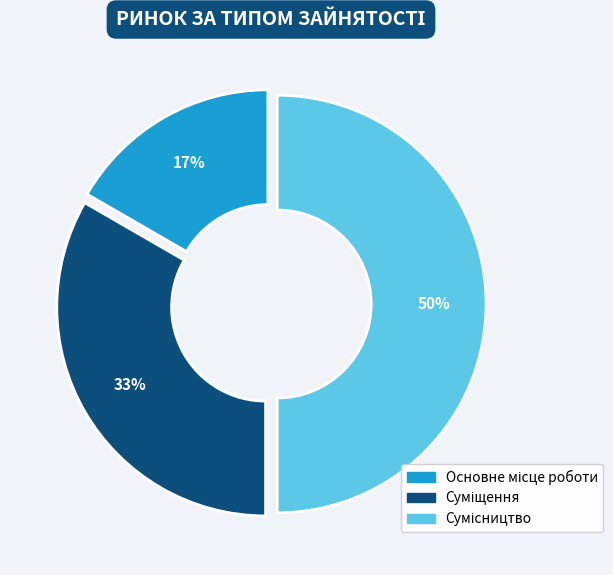

To the nearest percent, what is the difference between the largest and smallest slice percentages?

33%